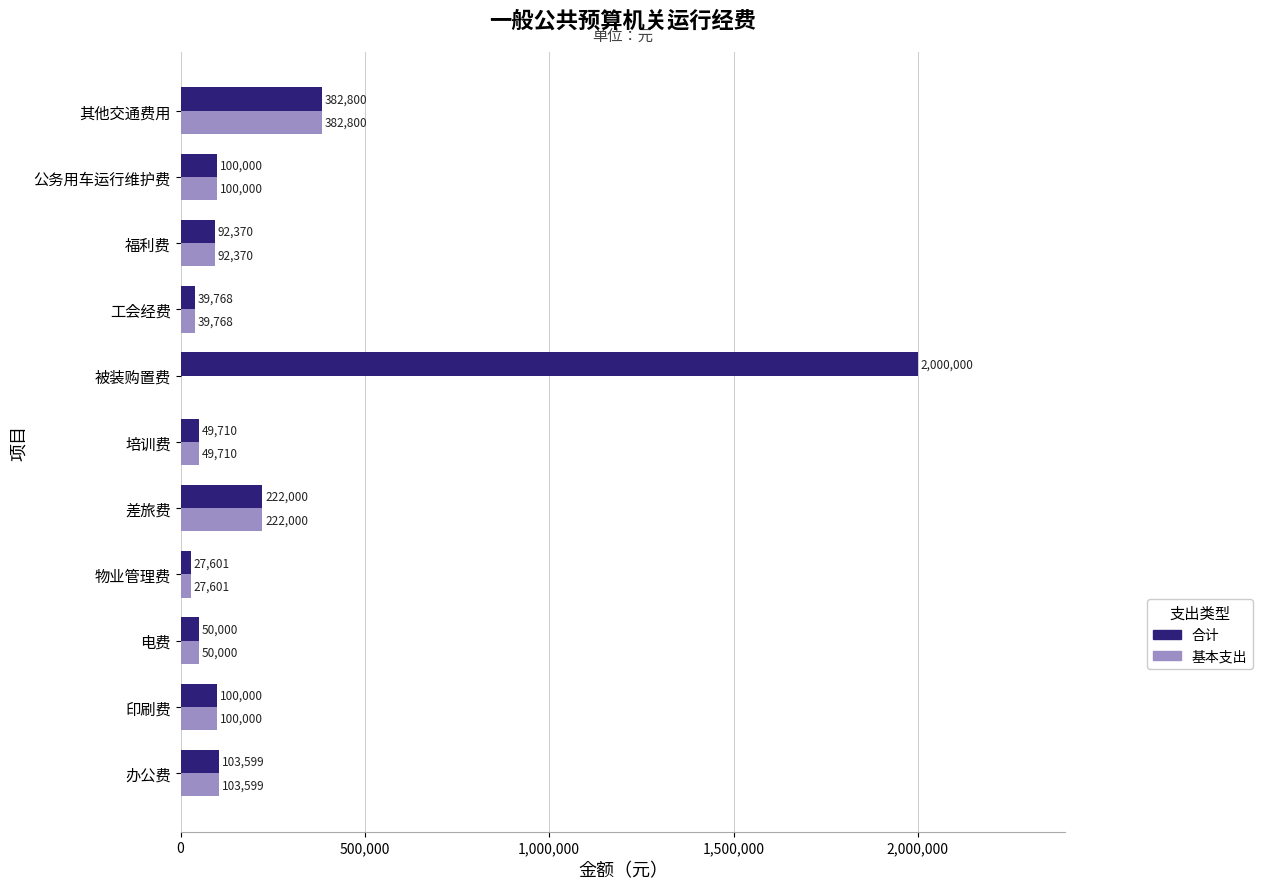

Is the value of 基本支出 at 物业管理费 greater than the value of 合计 at 福利费?

No